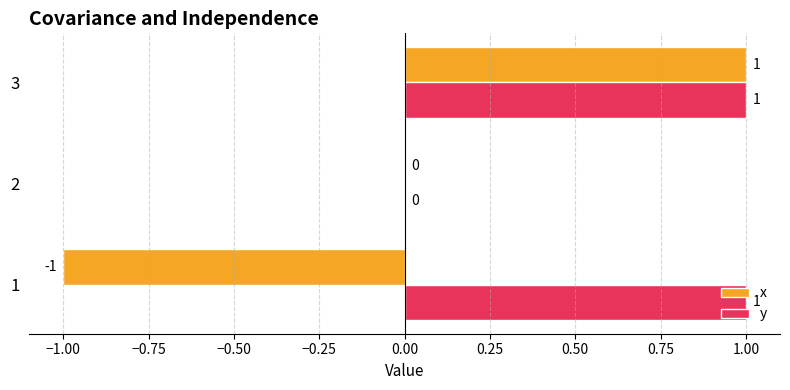

How many y values are between 0 and 1?

3